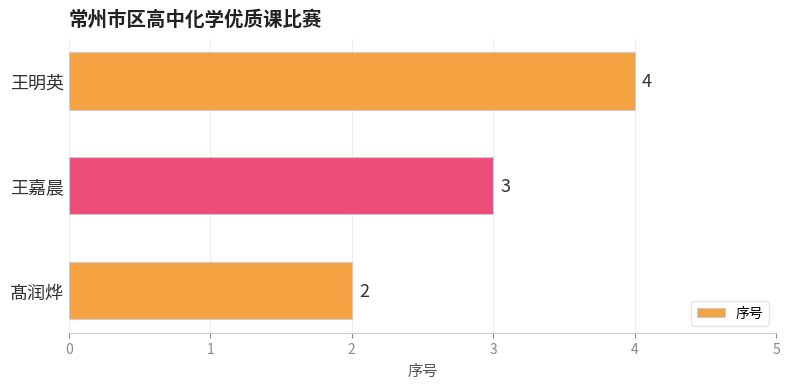

How many series are shown in this chart?

1